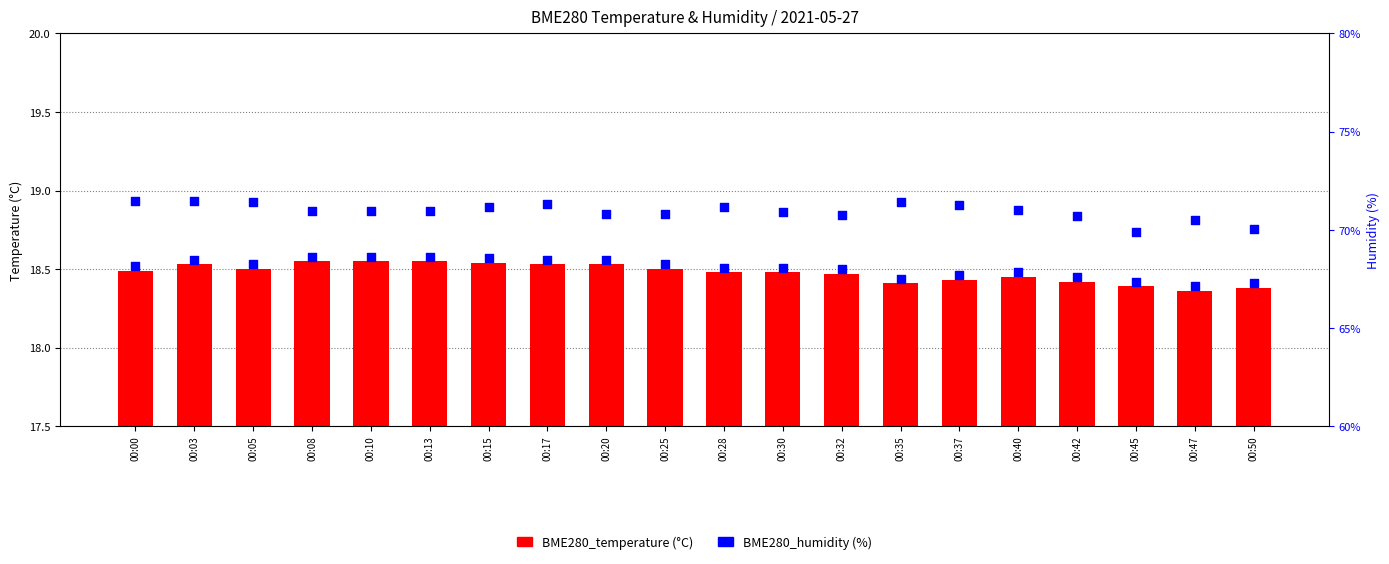

At how many categories does at least one series exceed 64?

20